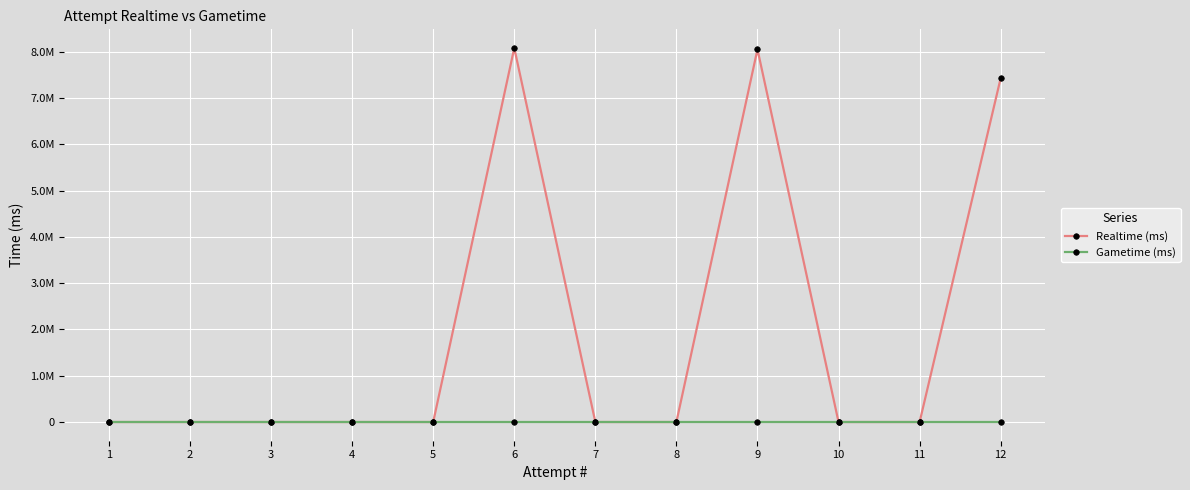

Where is Gametime (ms) nearest to the value 0?

12